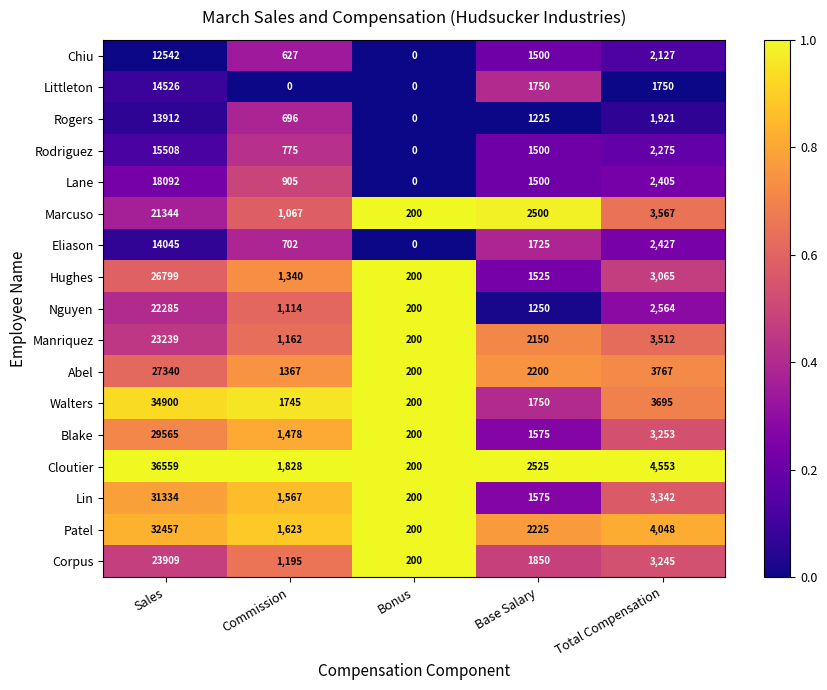

At which category is the sum across all series the highest?

Sales